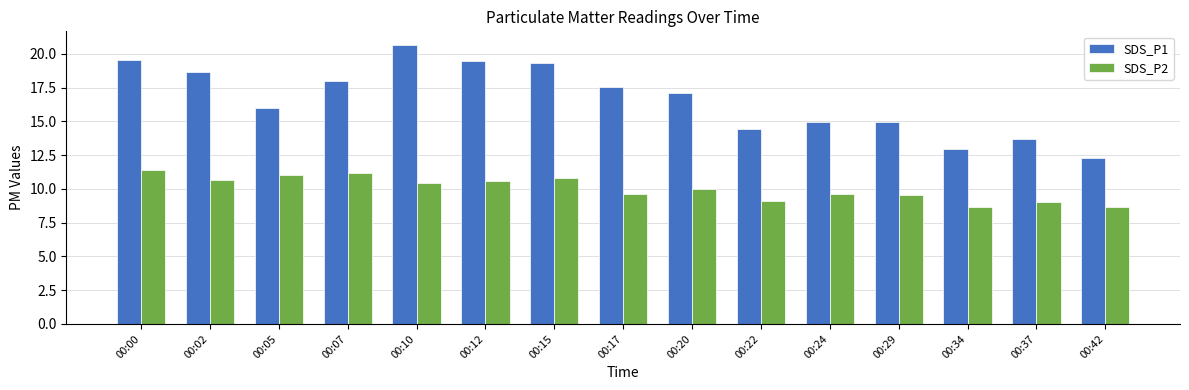

What is the highest value of the SDS_P2 series?

11.4